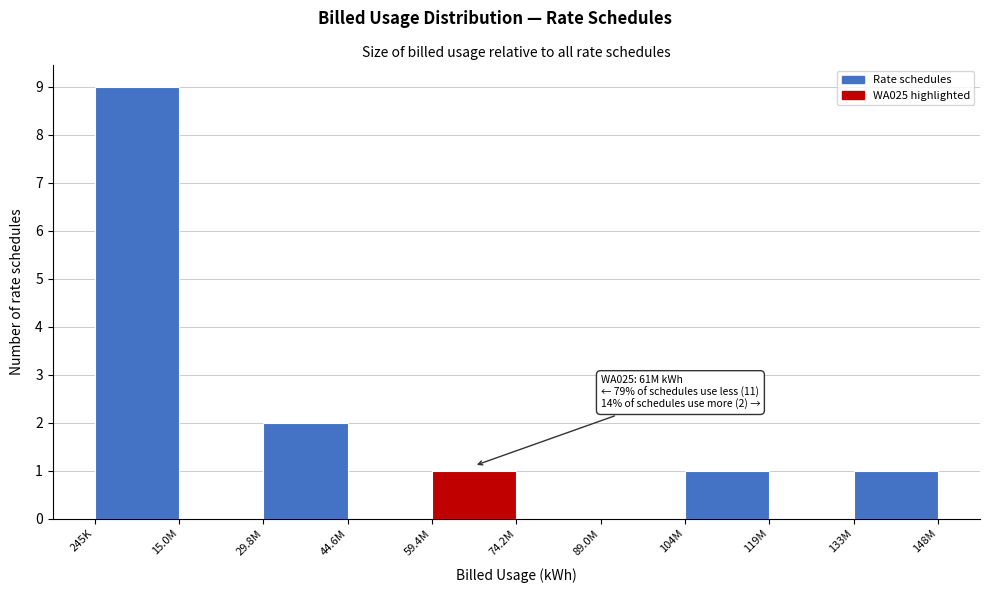

Reading right to left, what are all the values shown in this chart?

133M=1	119M=0	104M=1	89.0M=0	74.2M=0	59.4M=1	44.6M=0	29.8M=2	15.0M=0	245K=9